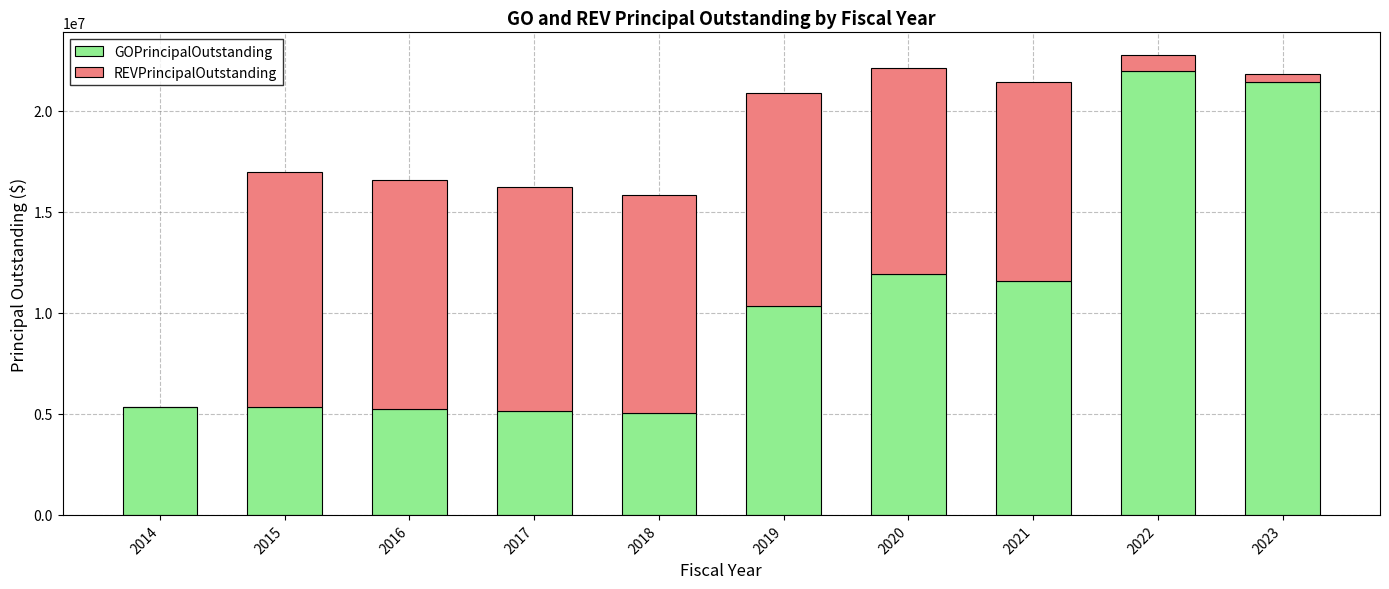

The value of GOPrincipalOutstanding at 2022 is 5155949. True or false?

False